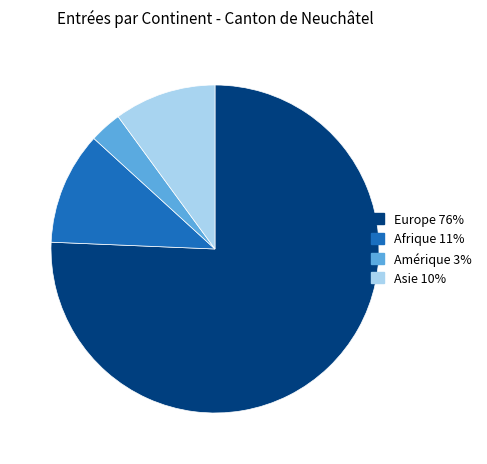

Is it true that Afrique is 21% of the pie?

False